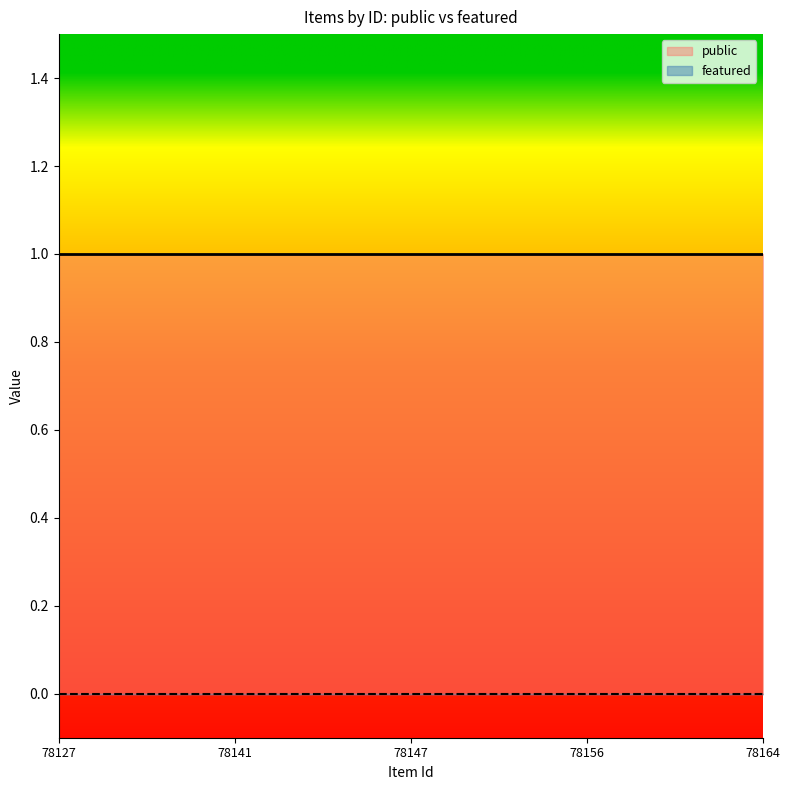

True or false: public and featured cross at least once.

False